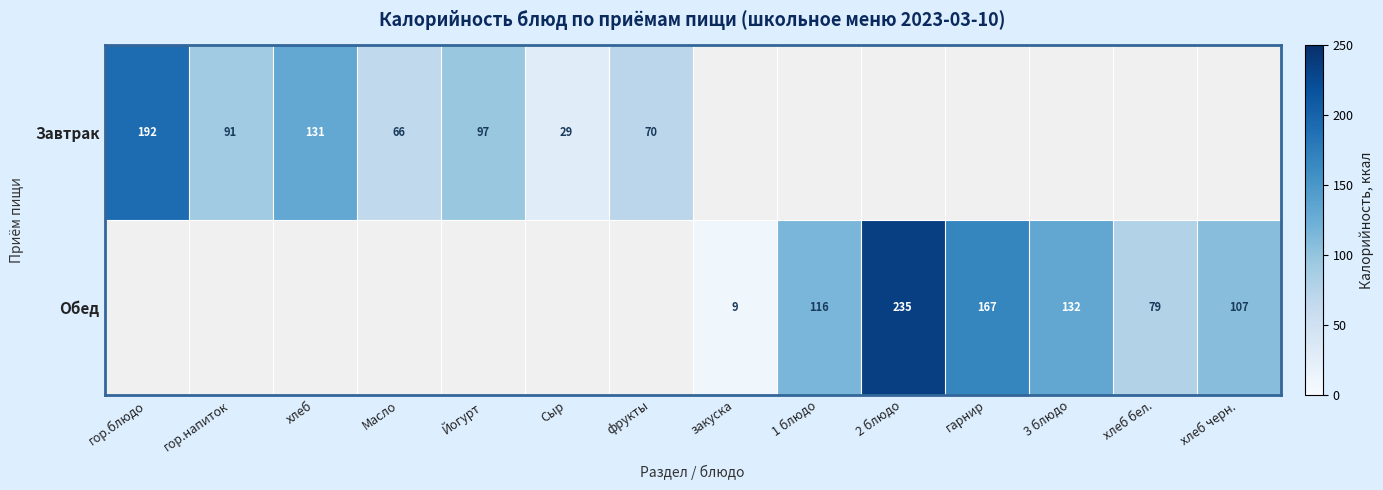

Count the number of data series in this chart.

2